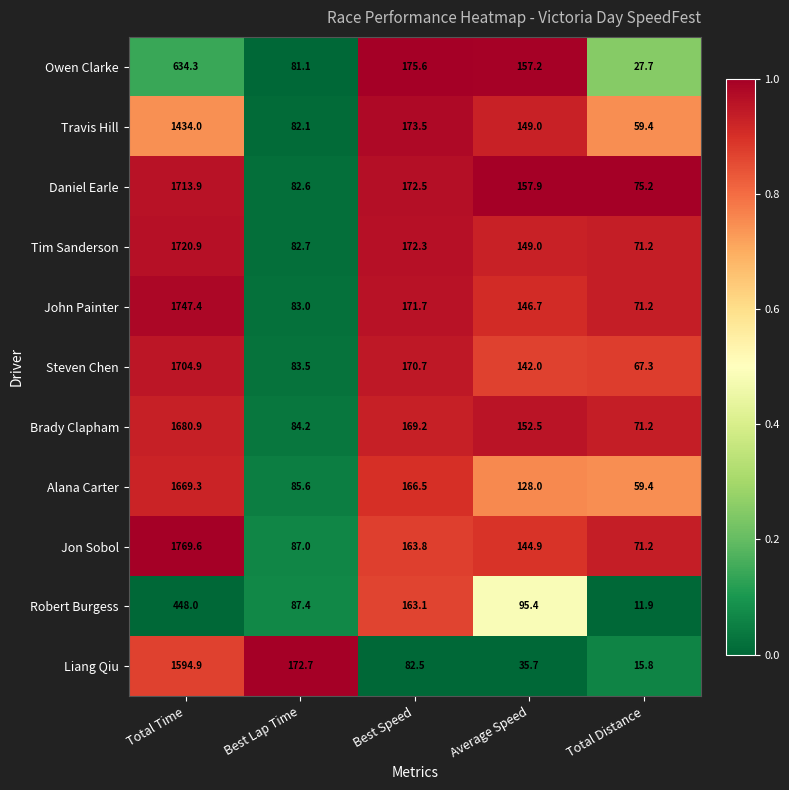

What is the difference between the second highest and minimum values in the Steven Chen series?

103.4